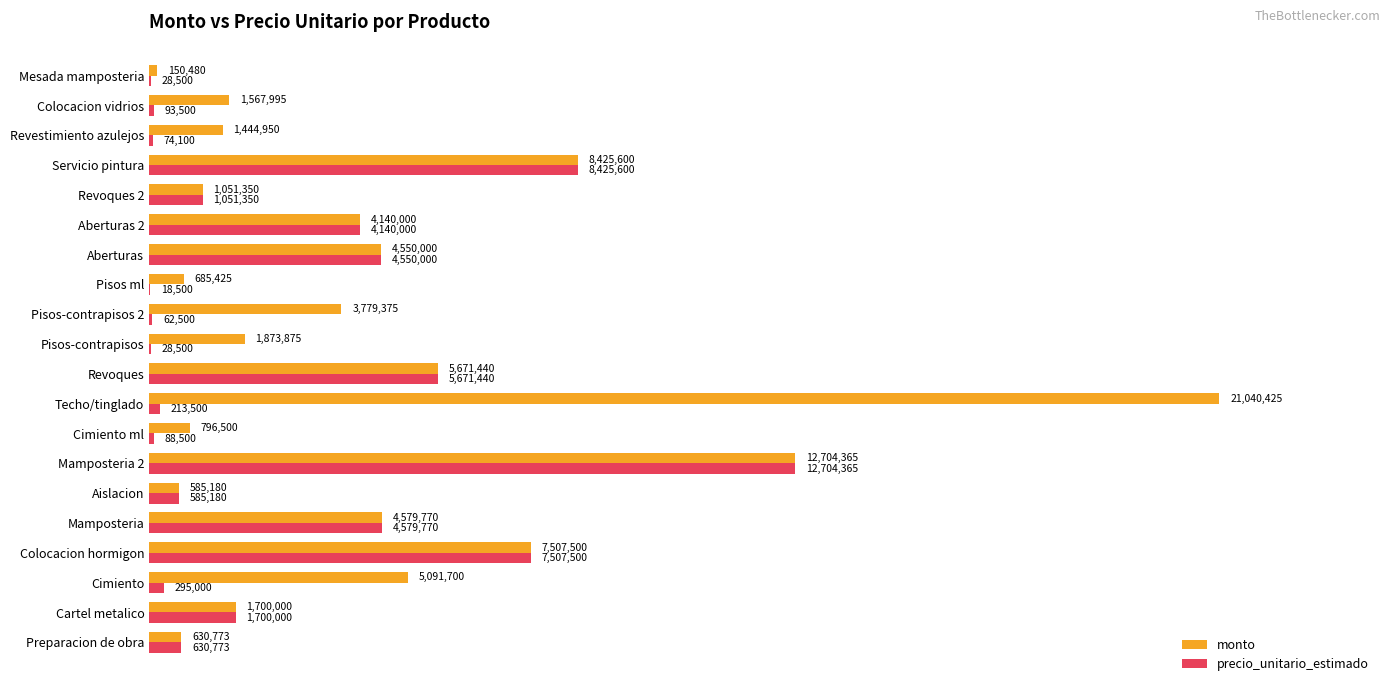

What are all the series names shown in the legend?

monto, precio_unitario_estimado